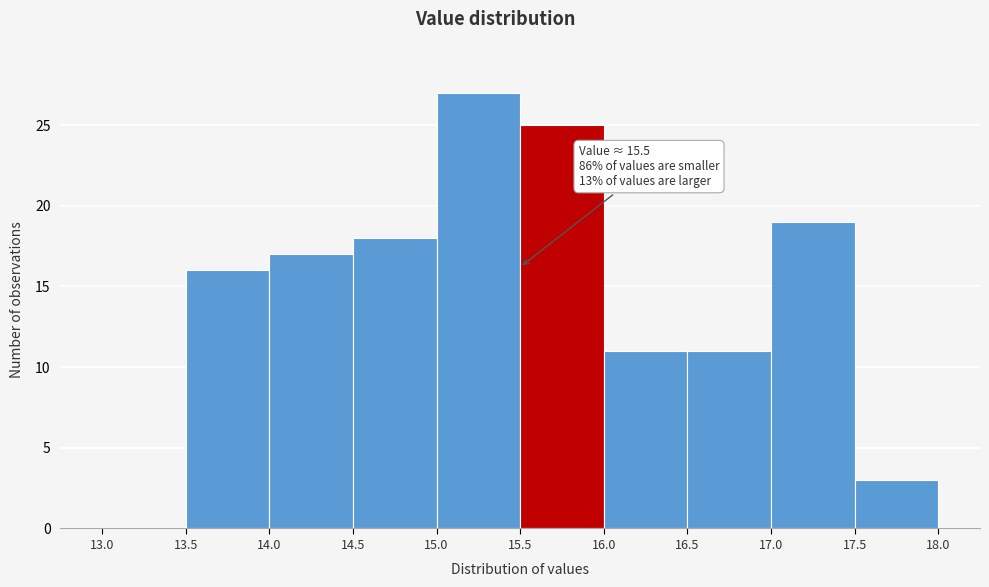

Over which range of the x-axis is the bar tallest?

15.0 to 15.5